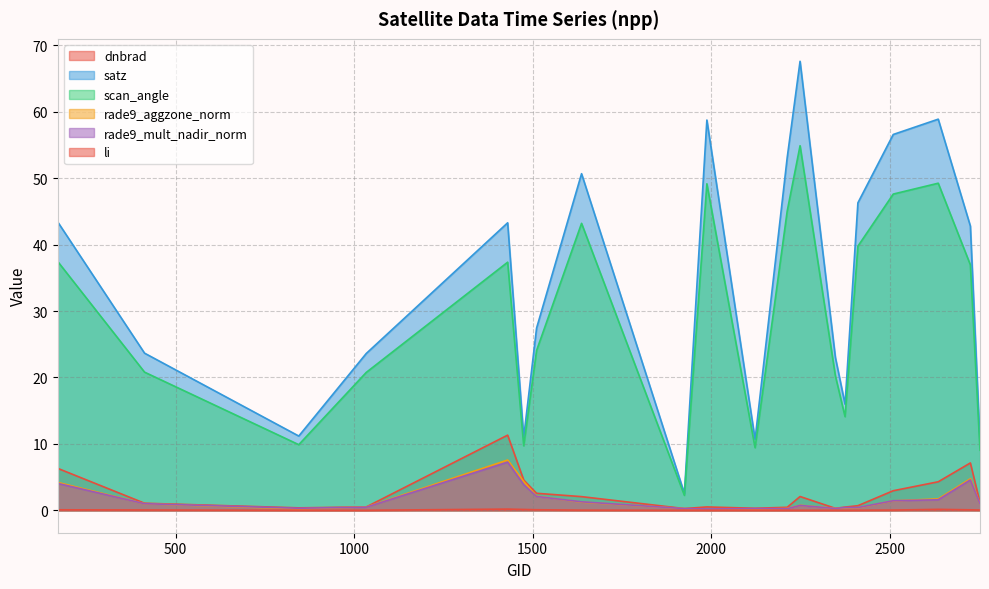

At which category does the chart reach its minimum across all series?

1988